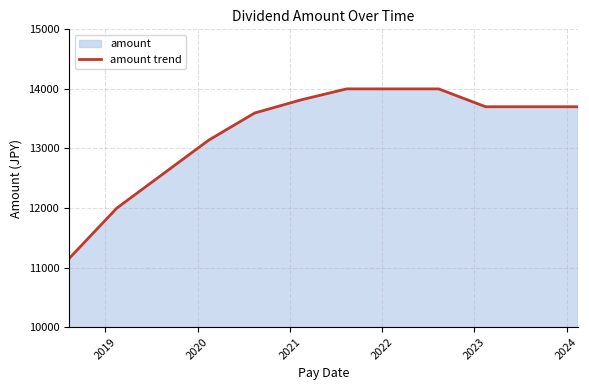

What is the greatest value displayed?

14000